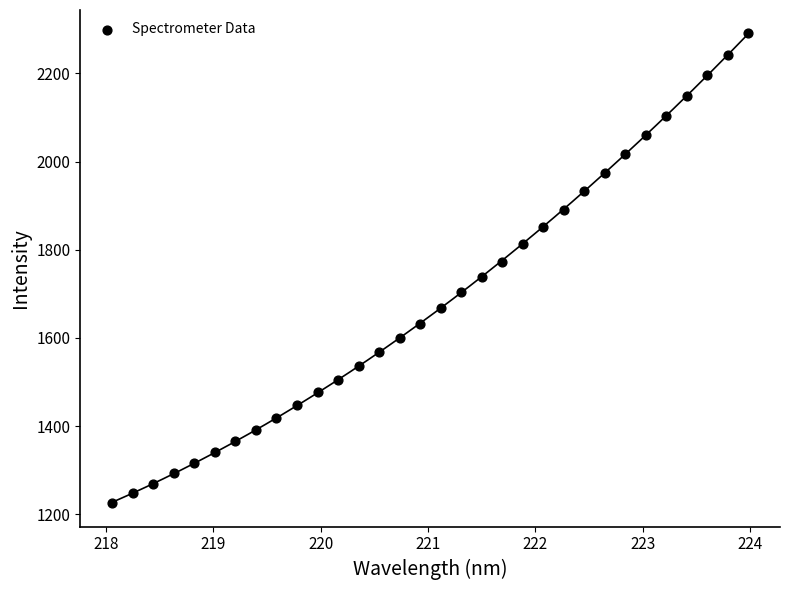

What is the range of X values (max minus min)?

5.9